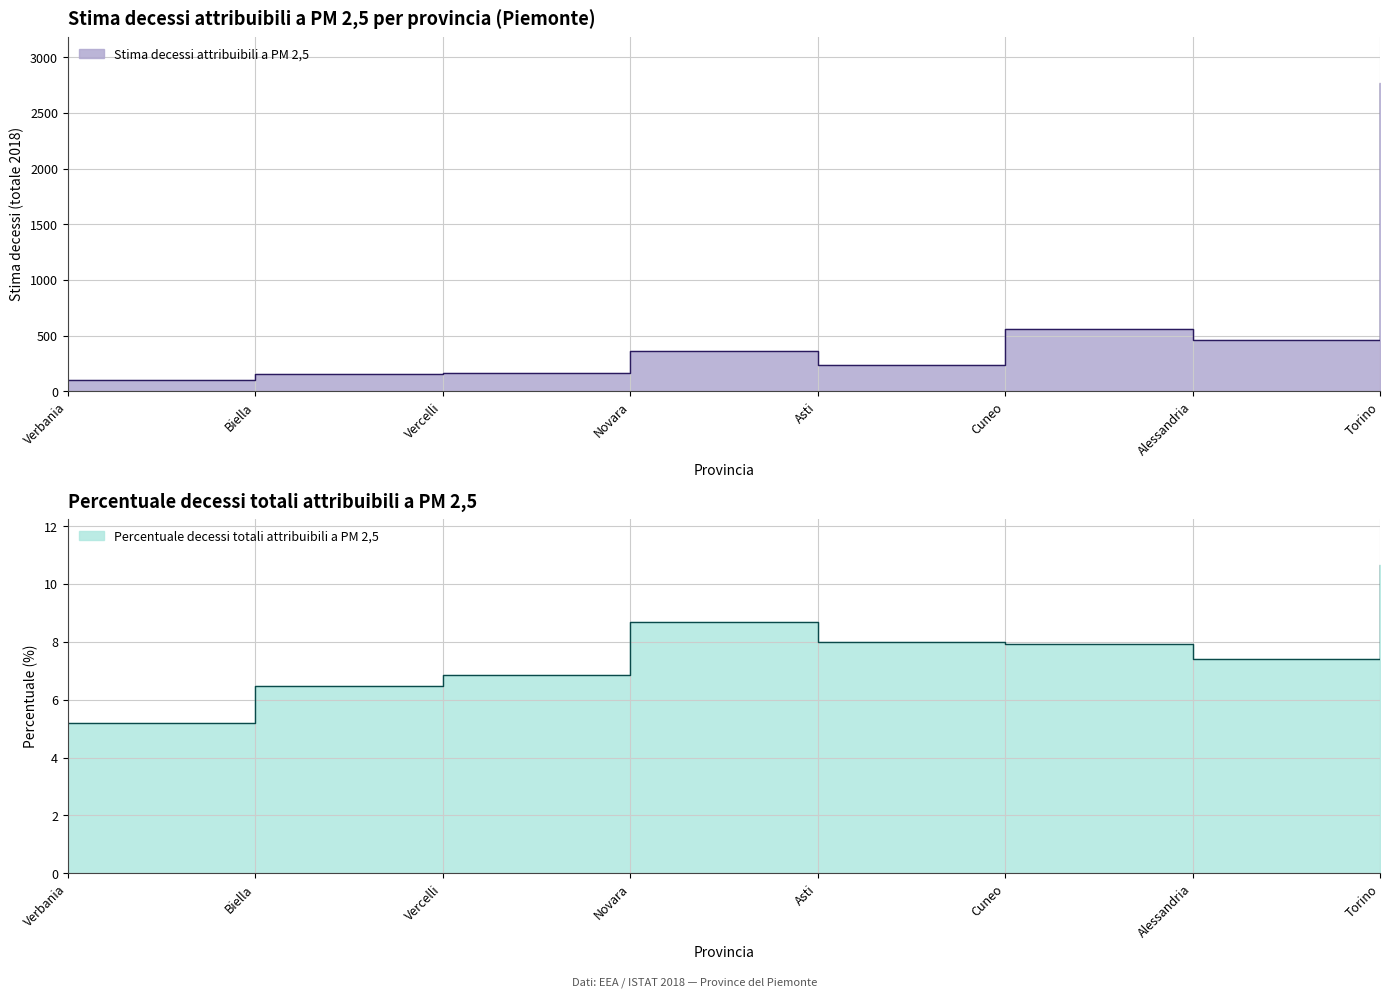

Reading right to left, transcribe all the data shown in this chart.

Stima decessi attribuibili a PM 2,5: 2769.7	457.0	561.3	240.4	363.8	164.9	153.2	99.2
Percentuale dei decessi totali attribuibili a PM 2,5: 10.7	7.4	7.9	8.0	8.7	6.8	6.5	5.2